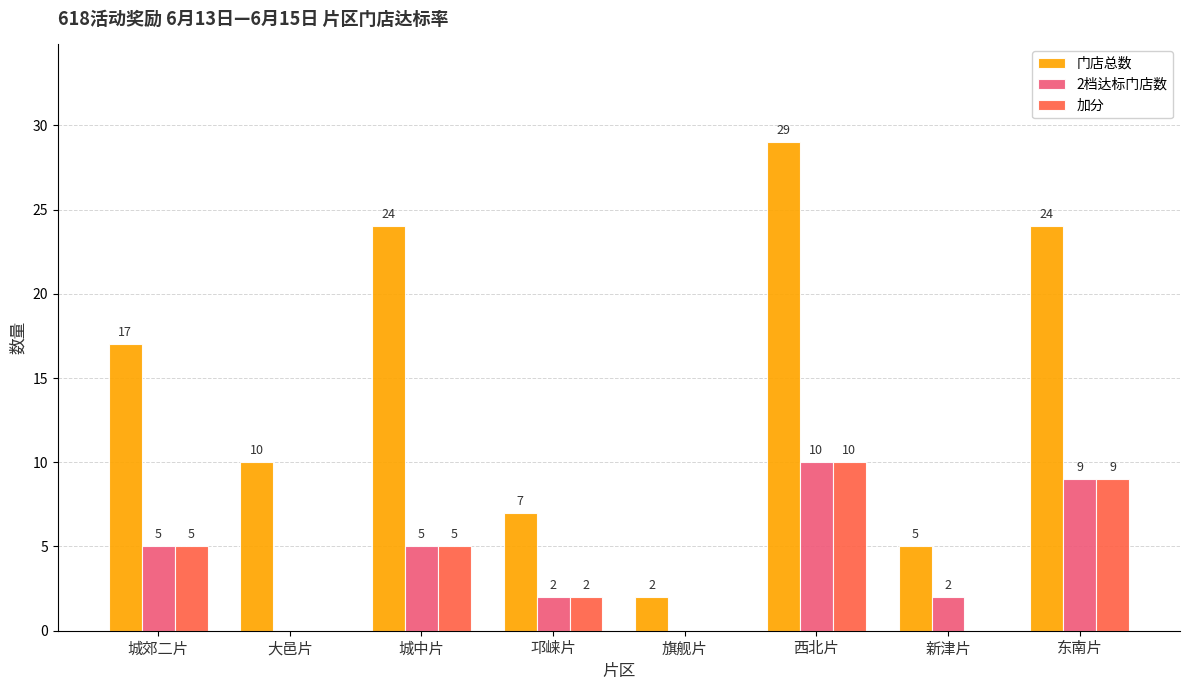

At which label does 加分 reach its peak?

西北片